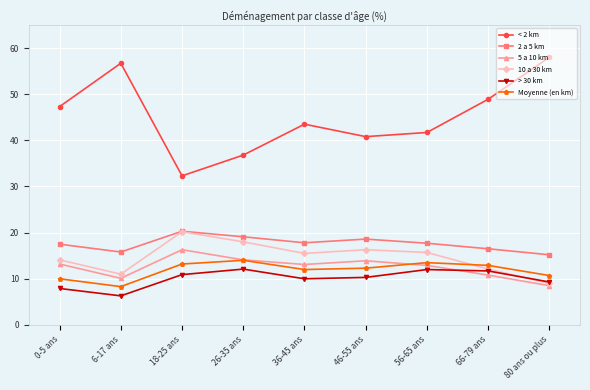

True or false: < 2 km and 2 a 5 km intersect in this chart.

False